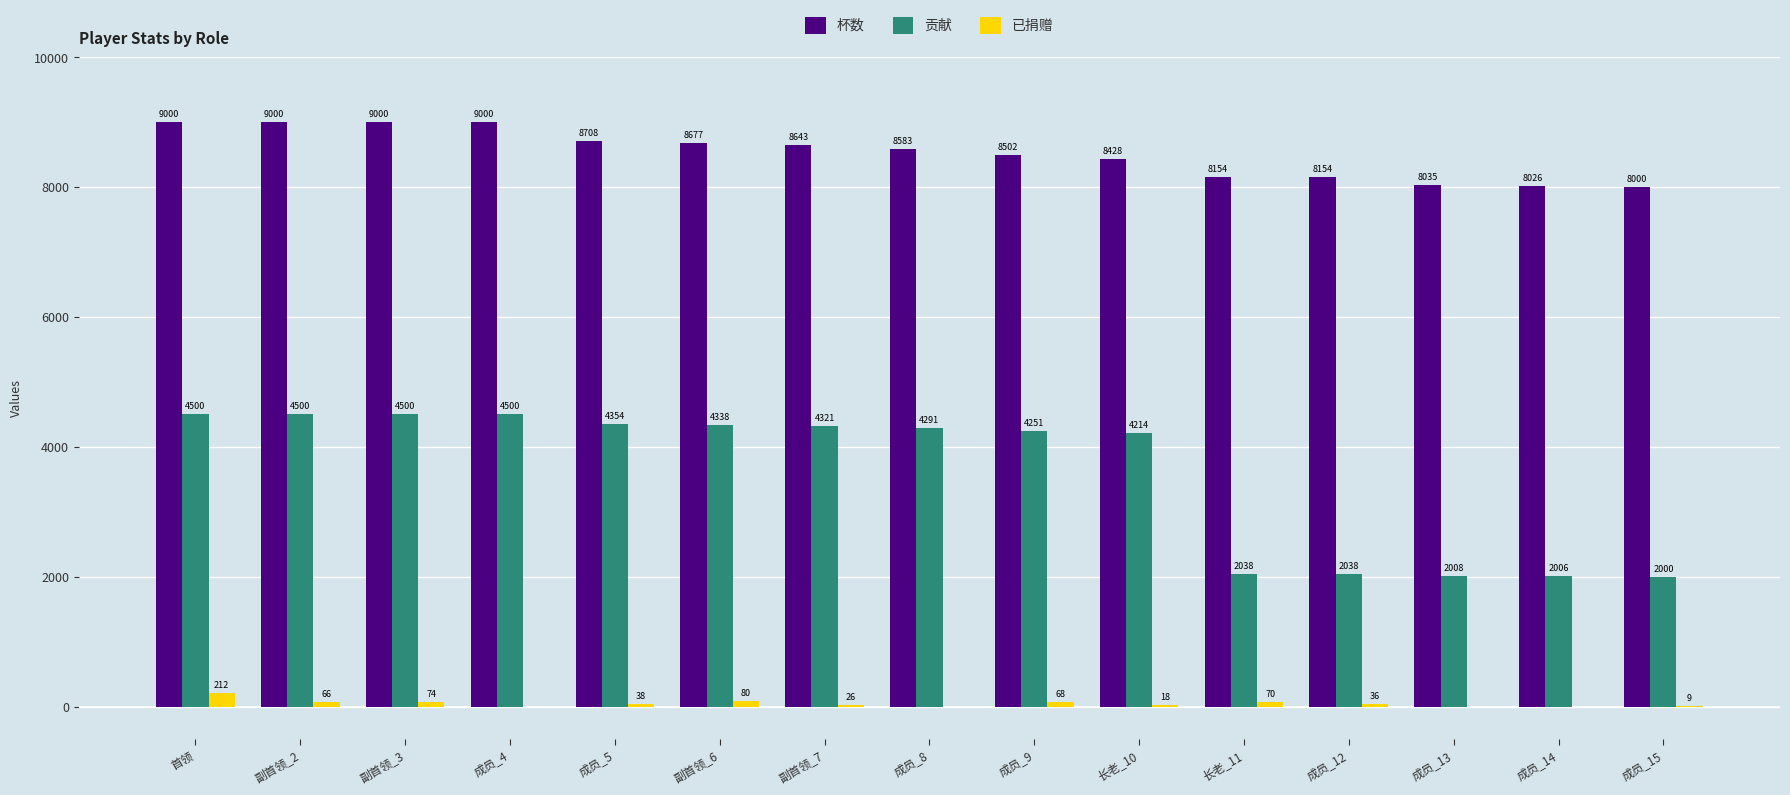

The value of 已捐赠 at 成员_15 is 9. True or false?

True